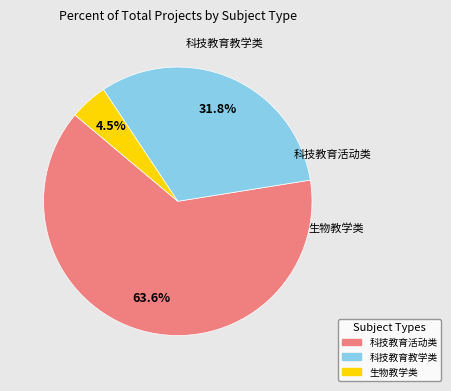

How many segments does this pie chart have?

3